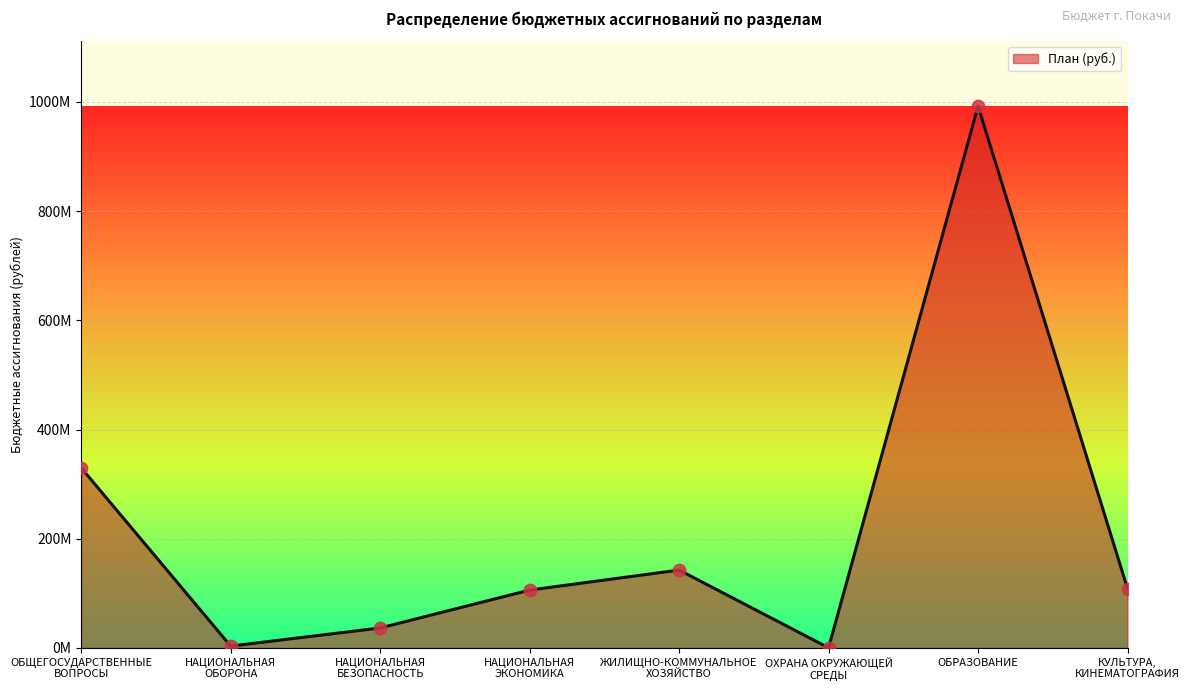

What is the ratio of the value at НАЦИОНАЛЬНАЯ
БЕЗОПАСНОСТЬ to the value at ОХРАНА ОКРУЖАЮЩЕЙ
СРЕДЫ?

196.8